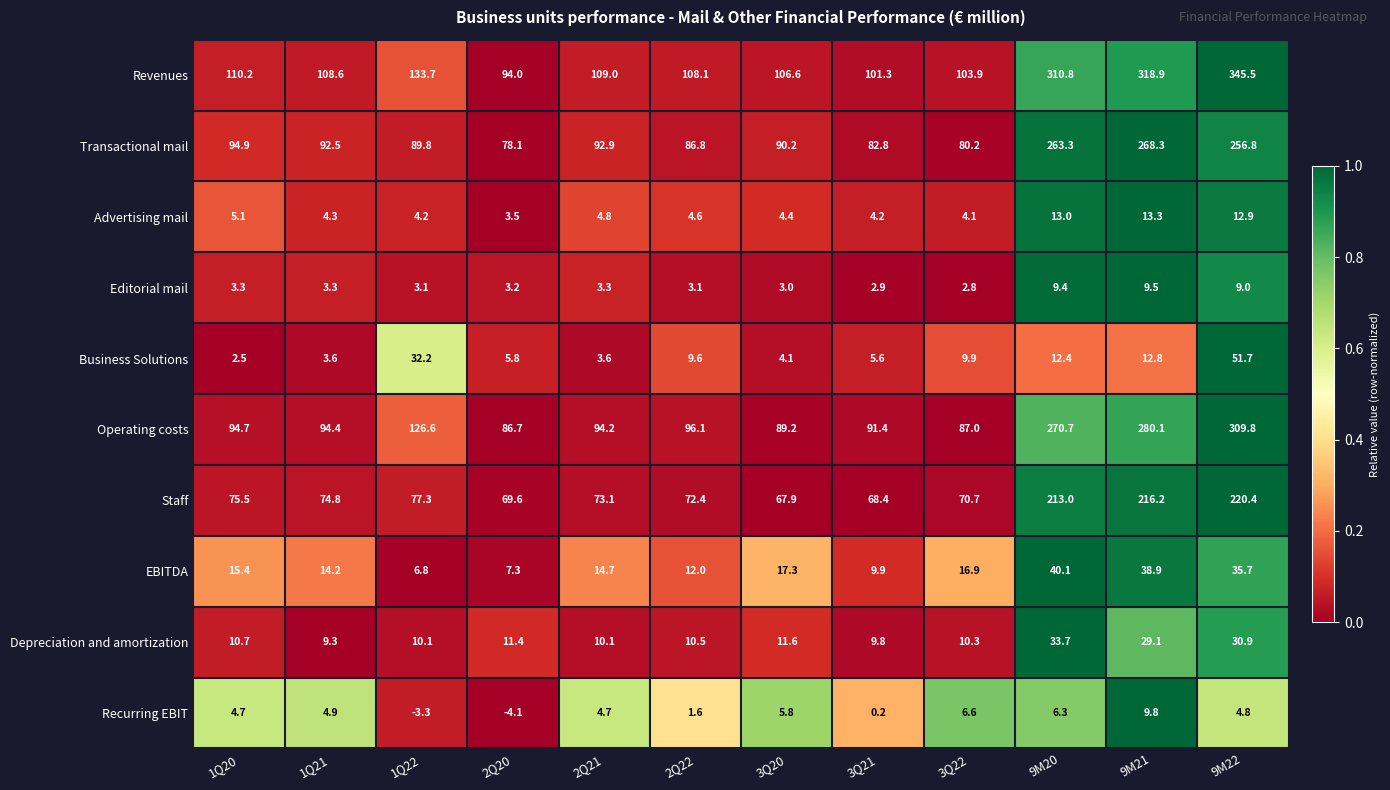

Rank the series by their maximum value, from highest to lowest.

Revenues, Operating costs, Transactional mail, Staff, Business Solutions, EBITDA, Depreciation and amortization, Advertising mail, Recurring EBIT, Editorial mail